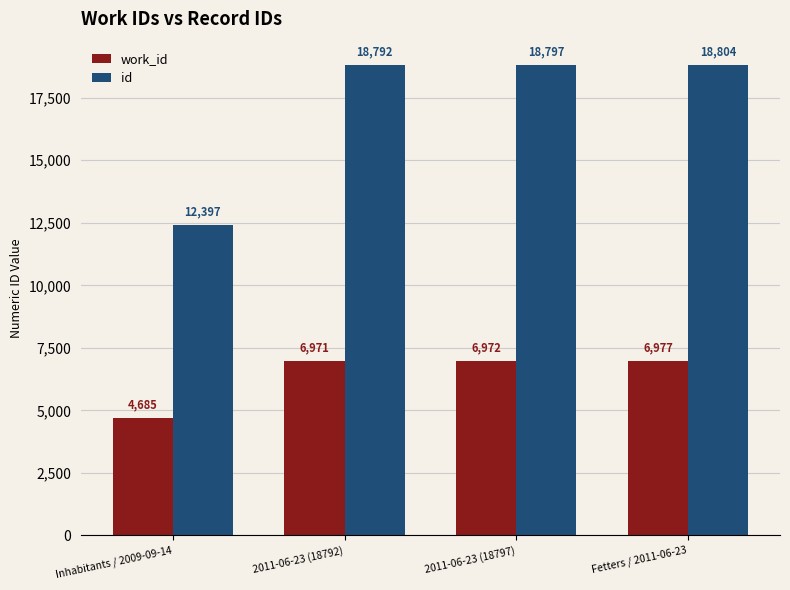

What is the sum of all work_id values?

25605